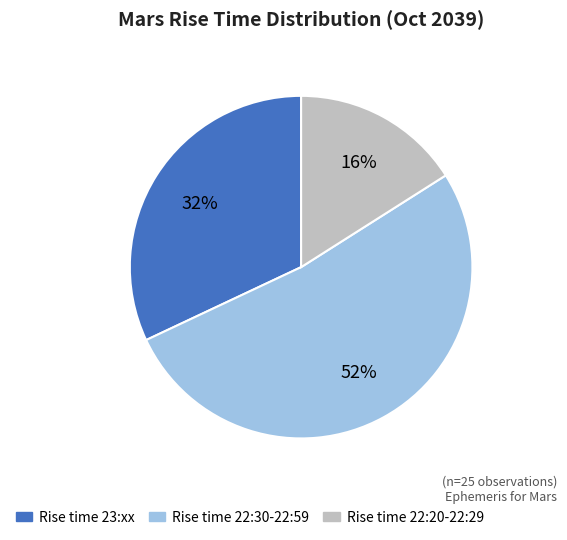

To the nearest percent, what is the difference between the largest and smallest slice percentages?

36%